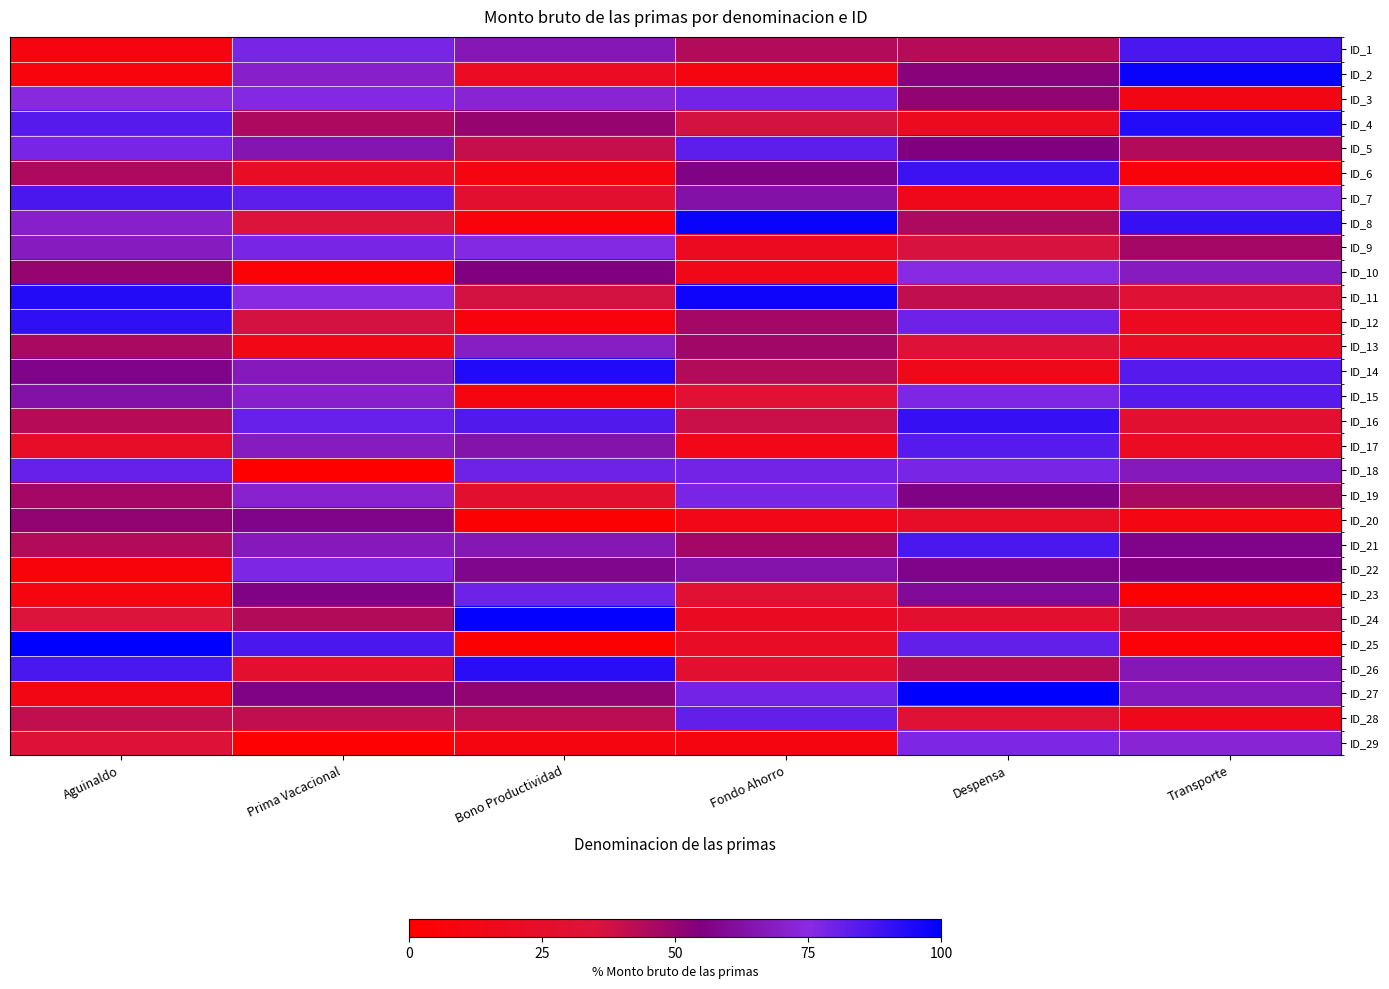

Reading right to left, what are all the values shown in this chart?

ID_1: Transporte=86	Despensa=43	Fondo Ahorro=44	Bono Productividad=66	Prima Vacacional=78	Aguinaldo=9
ID_2: Transporte=98	Despensa=53	Fondo Ahorro=9	Bono Productividad=20	Prima Vacacional=70	Aguinaldo=8
ID_3: Transporte=12	Despensa=51	Fondo Ahorro=79	Bono Productividad=72	Prima Vacacional=76	Aguinaldo=74
ID_4: Transporte=93	Despensa=18	Fondo Ahorro=37	Bono Productividad=50	Prima Vacacional=45	Aguinaldo=84
ID_5: Transporte=44	Despensa=55	Fondo Ahorro=83	Bono Productividad=40	Prima Vacacional=65	Aguinaldo=78
ID_6: Transporte=6	Despensa=89	Fondo Ahorro=56	Bono Productividad=9	Prima Vacacional=22	Aguinaldo=45
ID_7: Transporte=76	Despensa=16	Fondo Ahorro=63	Bono Productividad=27	Prima Vacacional=83	Aguinaldo=86
ID_8: Transporte=90	Despensa=45	Fondo Ahorro=98	Bono Productividad=6	Prima Vacacional=35	Aguinaldo=70
ID_9: Transporte=47	Despensa=36	Fondo Ahorro=19	Bono Productividad=76	Prima Vacacional=78	Aguinaldo=68
ID_10: Transporte=68	Despensa=75	Fondo Ahorro=15	Bono Productividad=55	Prima Vacacional=4	Aguinaldo=50
ID_11: Transporte=32	Despensa=41	Fondo Ahorro=97	Bono Productividad=37	Prima Vacacional=75	Aguinaldo=93
ID_12: Transporte=19	Despensa=80	Fondo Ahorro=47	Bono Productividad=7	Prima Vacacional=37	Aguinaldo=91
ID_13: Transporte=22	Despensa=33	Fondo Ahorro=48	Bono Productividad=69	Prima Vacacional=13	Aguinaldo=46
ID_14: Transporte=84	Despensa=16	Fondo Ahorro=44	Bono Productividad=94	Prima Vacacional=67	Aguinaldo=57
ID_15: Transporte=84	Despensa=77	Fondo Ahorro=31	Bono Productividad=9	Prima Vacacional=70	Aguinaldo=63
ID_16: Transporte=29	Despensa=90	Fondo Ahorro=39	Bono Productividad=85	Prima Vacacional=81	Aguinaldo=43
ID_17: Transporte=20	Despensa=84	Fondo Ahorro=14	Bono Productividad=64	Prima Vacacional=68	Aguinaldo=24
ID_18: Transporte=67	Despensa=78	Fondo Ahorro=79	Bono Productividad=80	Prima Vacacional=0	Aguinaldo=81
ID_19: Transporte=46	Despensa=56	Fondo Ahorro=78	Bono Productividad=27	Prima Vacacional=71	Aguinaldo=47
ID_20: Transporte=11	Despensa=24	Fondo Ahorro=14	Bono Productividad=3	Prima Vacacional=57	Aguinaldo=51
ID_21: Transporte=57	Despensa=86	Fondo Ahorro=47	Bono Productividad=66	Prima Vacacional=67	Aguinaldo=44
ID_22: Transporte=55	Despensa=57	Fondo Ahorro=64	Bono Productividad=58	Prima Vacacional=77	Aguinaldo=7
ID_23: Transporte=3	Despensa=60	Fondo Ahorro=30	Bono Productividad=80	Prima Vacacional=56	Aguinaldo=9
ID_24: Transporte=41	Despensa=27	Fondo Ahorro=21	Bono Productividad=99	Prima Vacacional=44	Aguinaldo=35
ID_25: Transporte=5	Despensa=82	Fondo Ahorro=23	Bono Productividad=3	Prima Vacacional=86	Aguinaldo=100
ID_26: Transporte=66	Despensa=43	Fondo Ahorro=29	Bono Productividad=92	Prima Vacacional=28	Aguinaldo=86
ID_27: Transporte=67	Despensa=100	Fondo Ahorro=79	Bono Productividad=51	Prima Vacacional=56	Aguinaldo=12
ID_28: Transporte=16	Despensa=32	Fondo Ahorro=82	Bono Productividad=42	Prima Vacacional=41	Aguinaldo=41
ID_29: Transporte=72	Despensa=77	Fondo Ahorro=9	Bono Productividad=10	Prima Vacacional=2	Aguinaldo=33